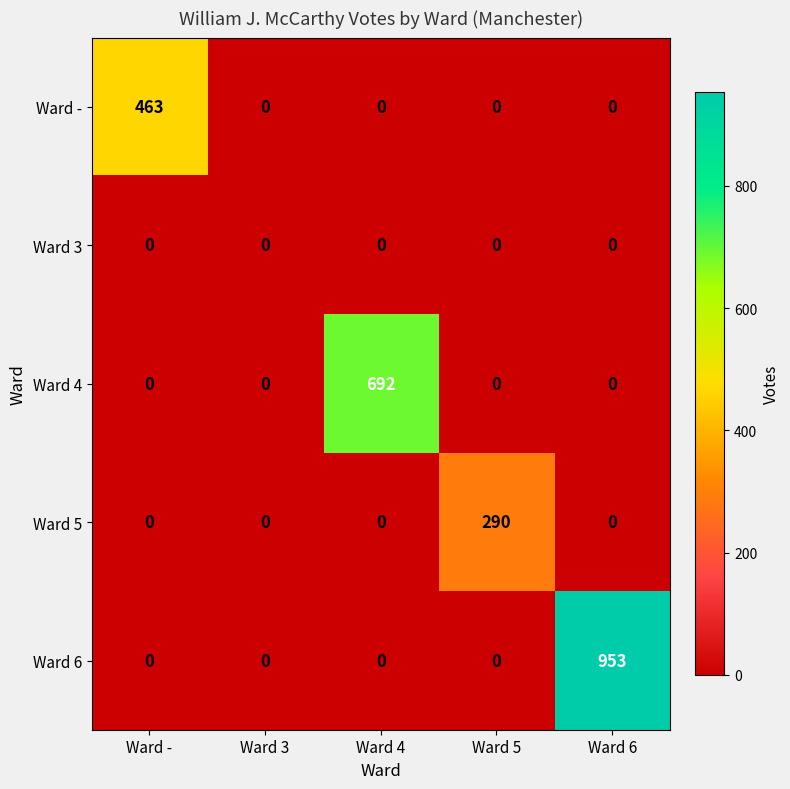

What is the spread (max minus min) of values at Ward 6?

953